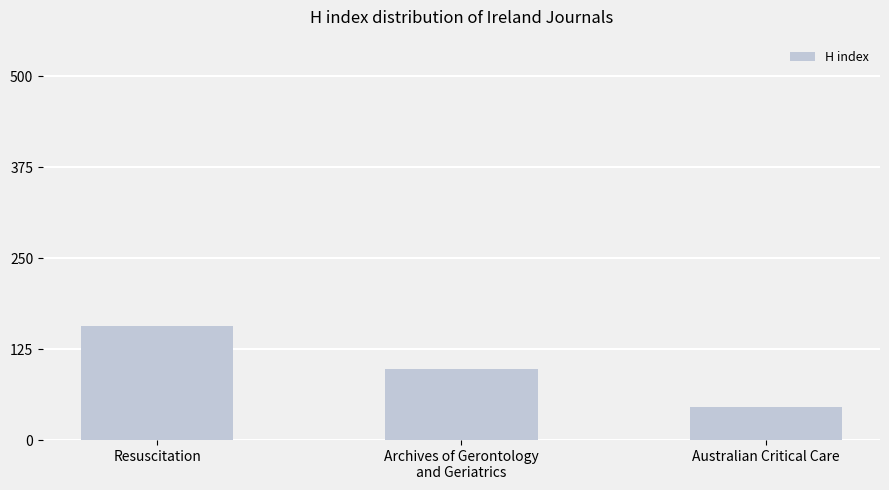

What is the change in value from Resuscitation to Archives of Gerontology
and Geriatrics?

-60